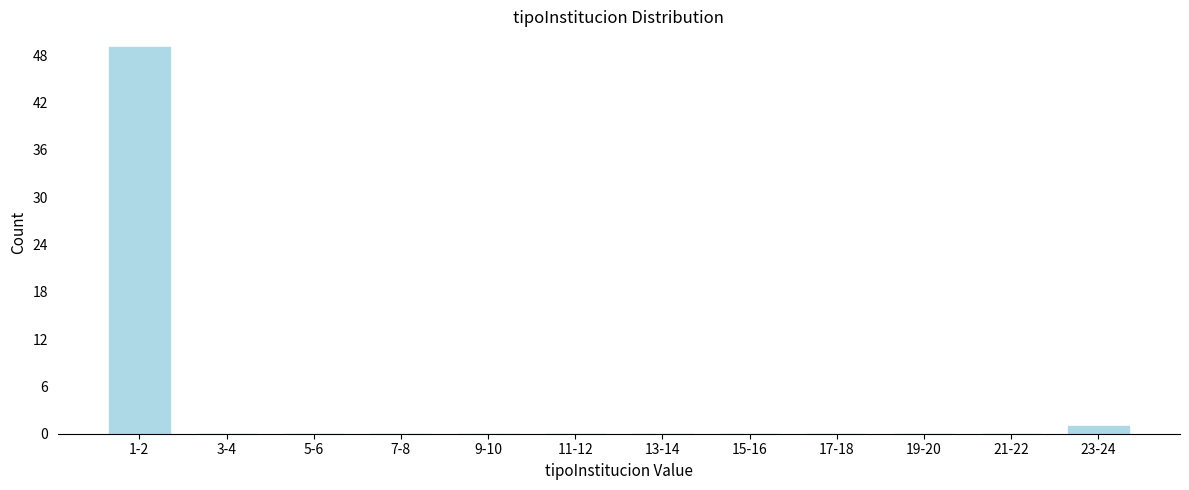

Reading left to right, extract all data points from this chart.

1-2=49	3-4=0	5-6=0	7-8=0	9-10=0	11-12=0	13-14=0	15-16=0	17-18=0	19-20=0	21-22=0	23-24=1